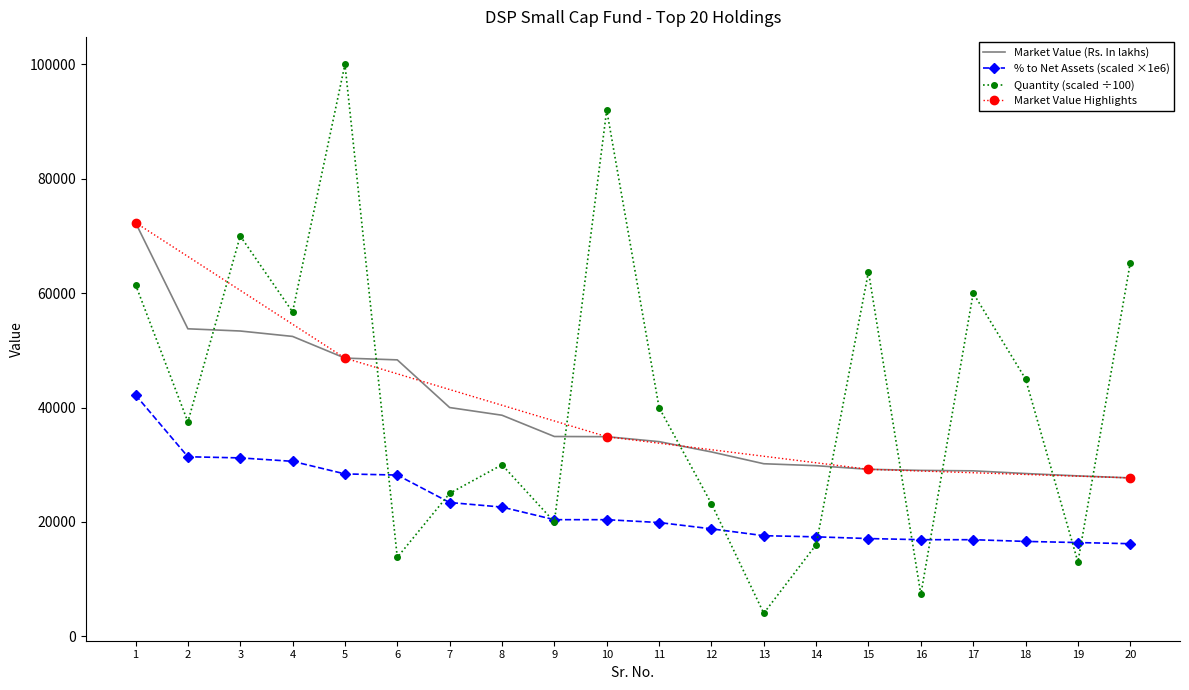

What is the approximate value of Quantity (scaled ÷100) at 5?

100000.0